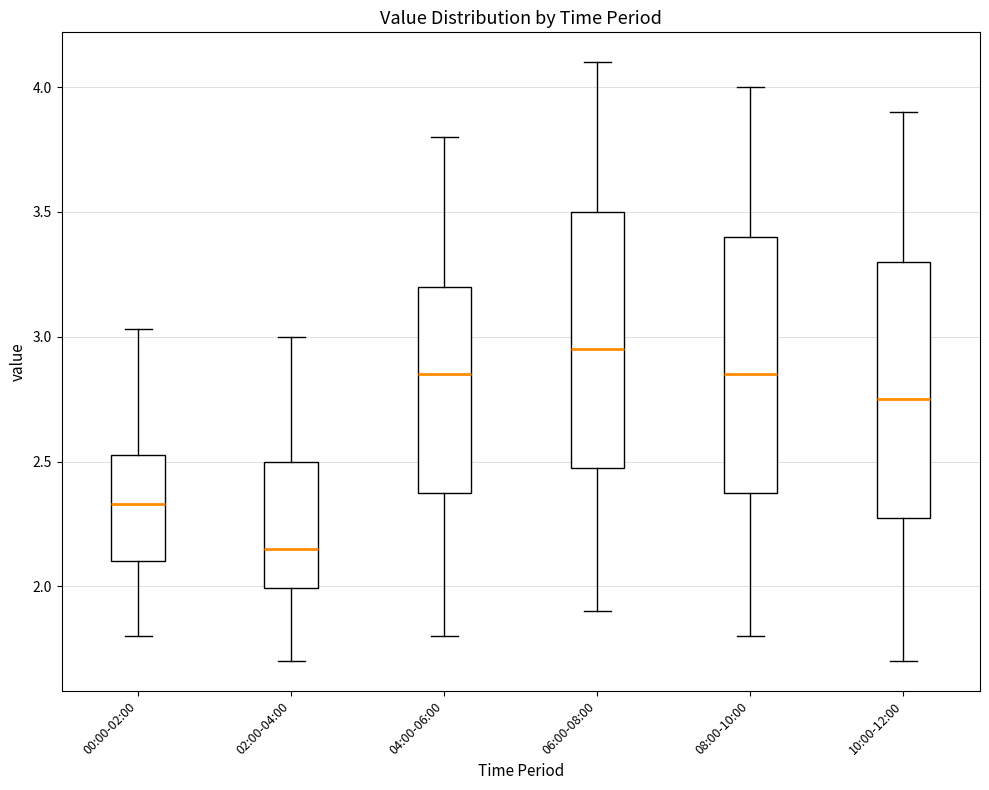

Where is the lower edge of the box for 04:00-06:00 on the y-axis? The values are not printed on the chart, so give them approximately, as read against the axis.

2.40